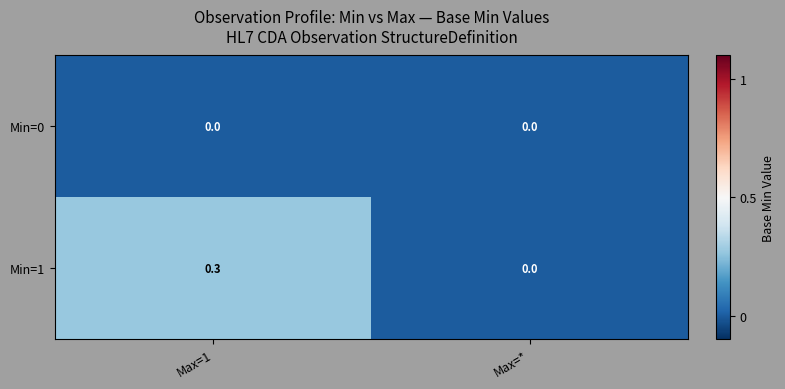

At Max=1, list the series in order from smallest to largest.

Min=0, Min=1